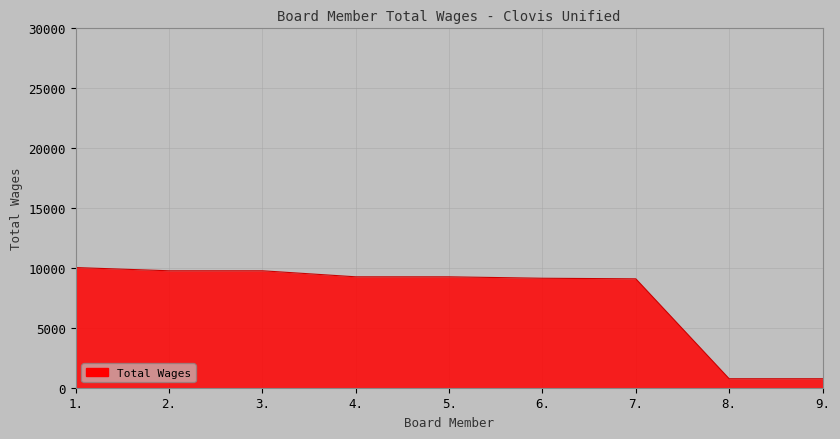

Approximately how many times larger is the value at 3. compared to 6.?

1.1